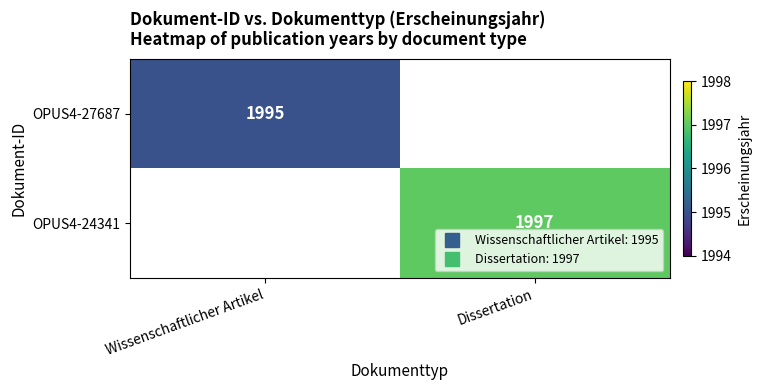

What is the maximum value for OPUS4-27687?

1995.0